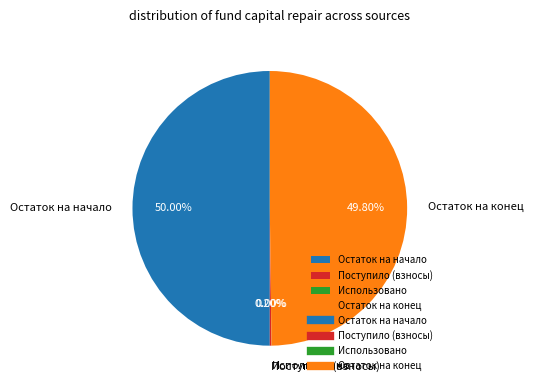

What is the ratio of the value at Остаток на начало to the value at Остаток на конец?

1.0